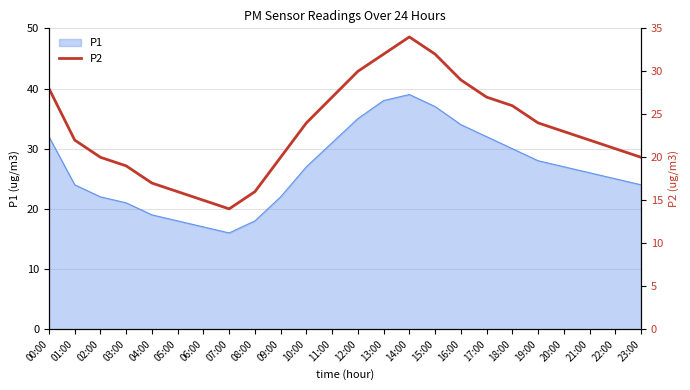

How many points are higher than both their immediate neighbors (excluding endpoints)?

1